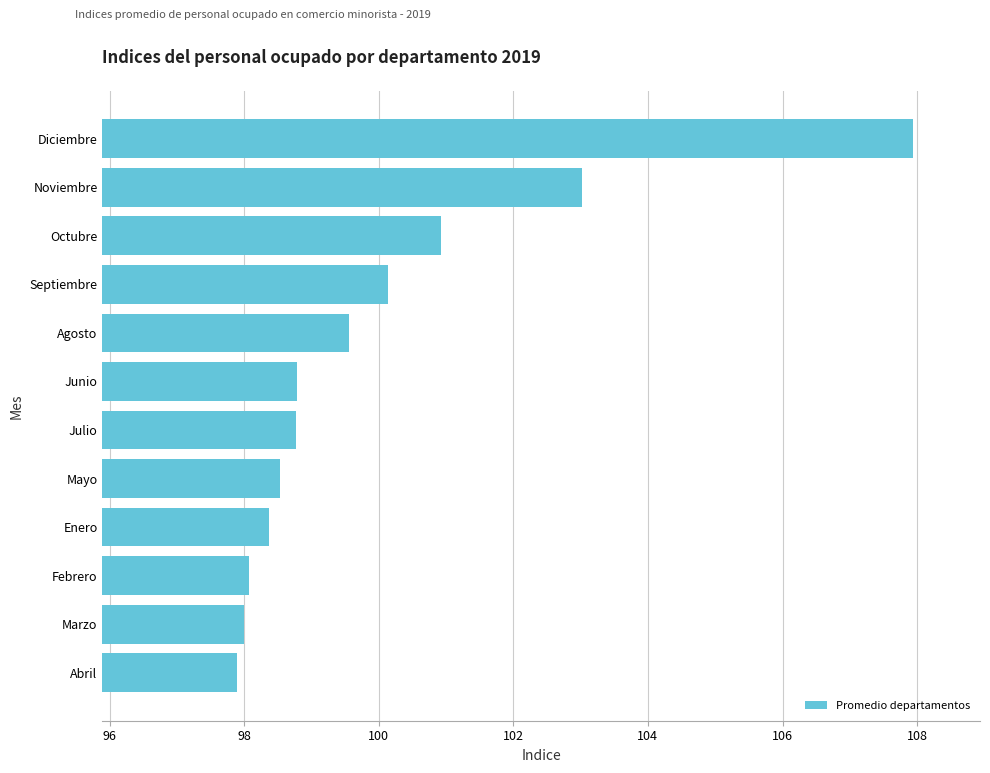

Does the chart contain any negative values?

No